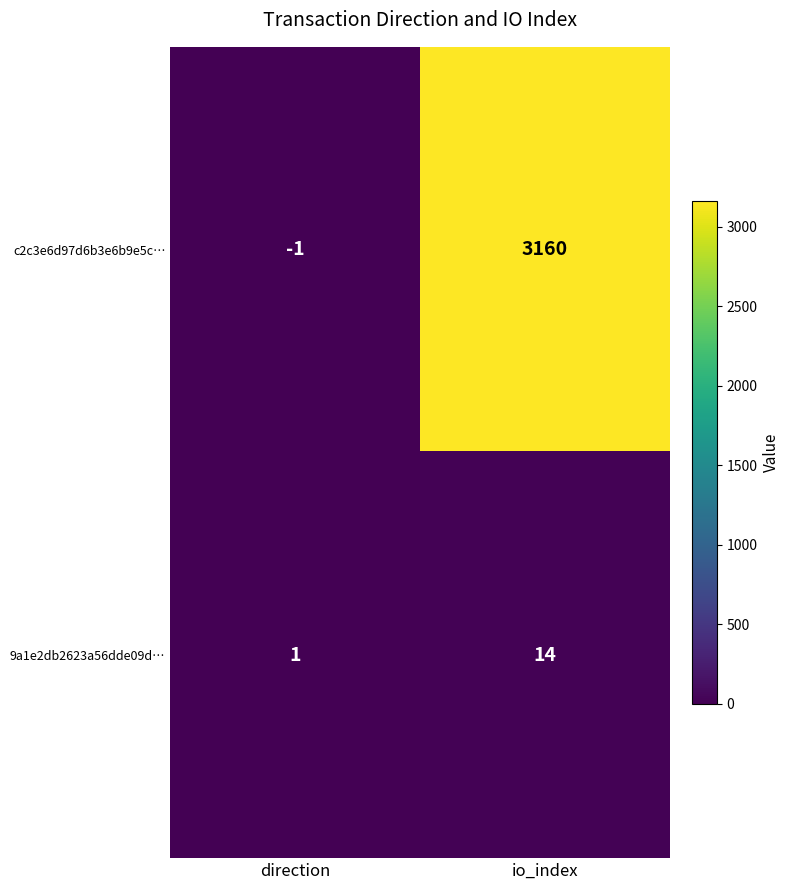

What is the smallest value displayed?

-1